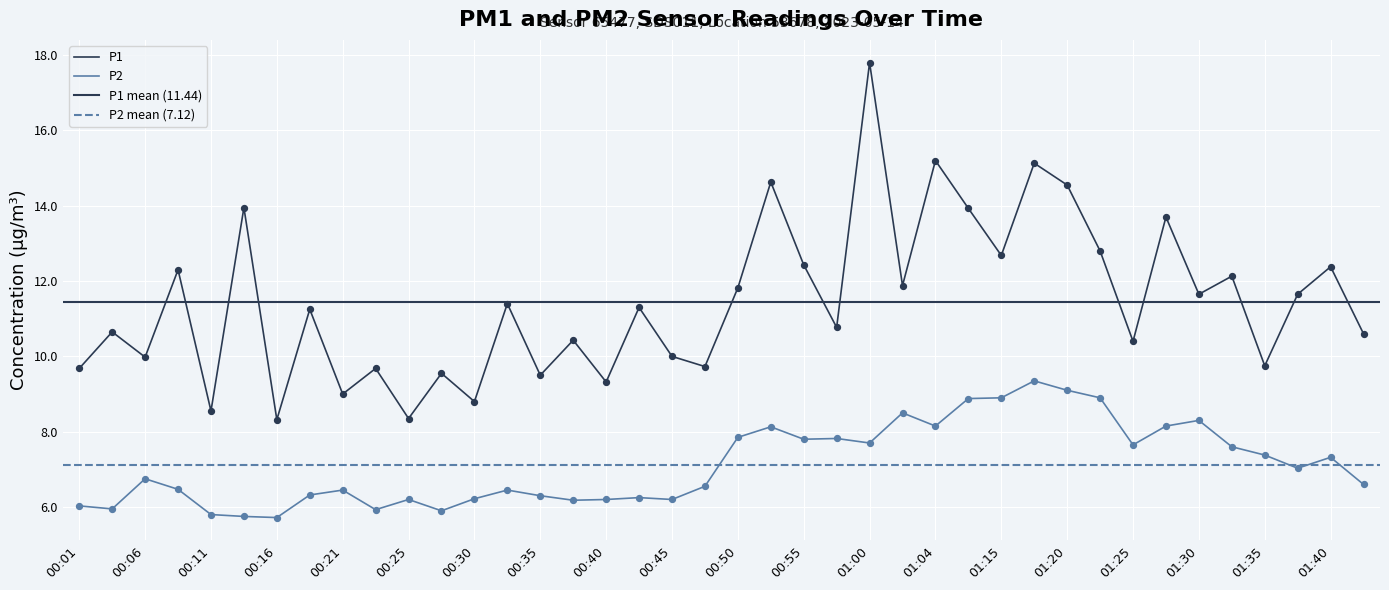

Which series contains the highest Y value?

P1